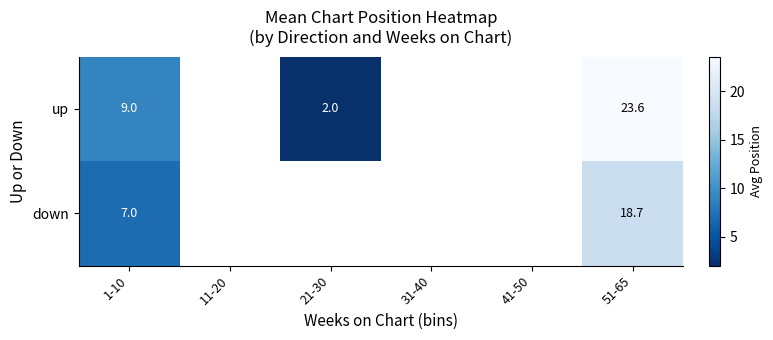

Rank the series at 1-10 from lowest to highest value.

down, up